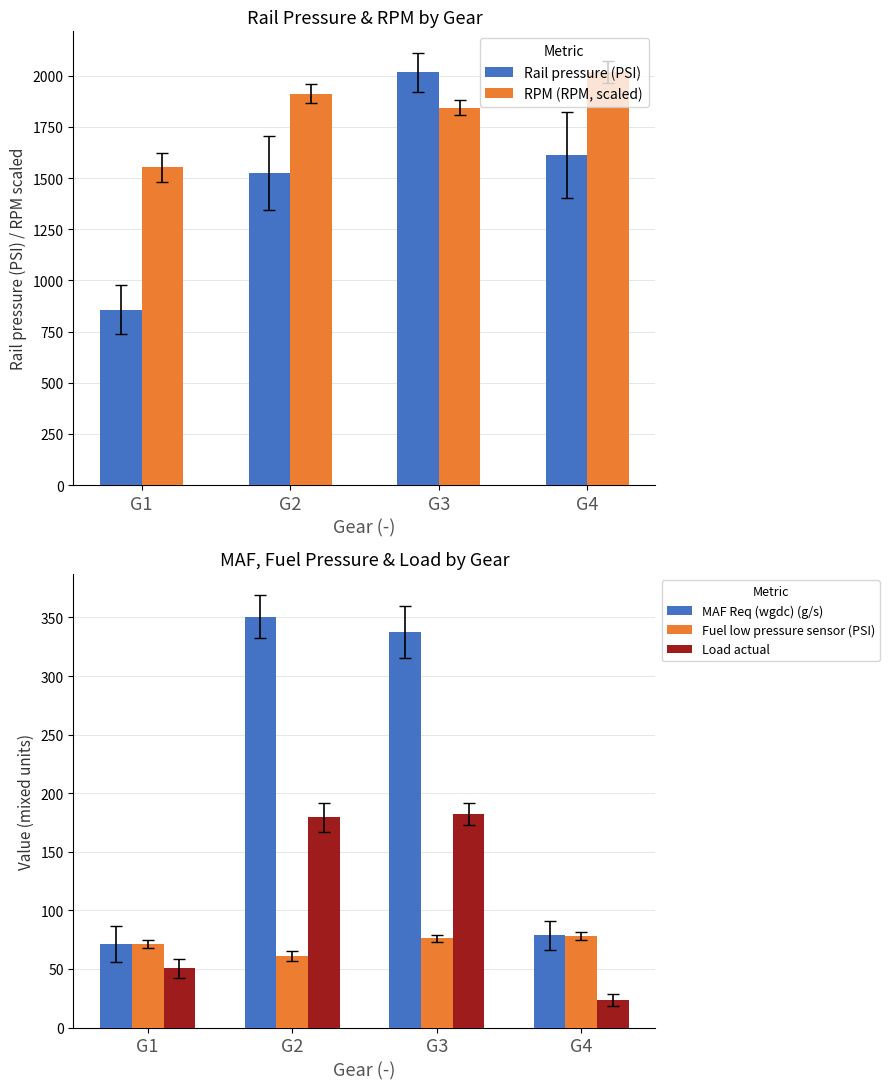

Reading left to right, list all the values displayed in this chart.

Rail pressure (PSI): G1=856.5	G2=1524.6	G3=2016.8	G4=1610.9
RPM (RPM, scaled): G1=1552.1	G2=1911.8	G3=1844.4	G4=2016.8
MAF Req (wgdc) (g/s): G1=71.5	G2=350.5	G3=337.5	G4=78.6
Fuel low pressure sensor (PSI): G1=71.3	G2=61.3	G3=76.2	G4=78.0
Load actual: G1=50.6	G2=179.6	G3=182.5	G4=23.3